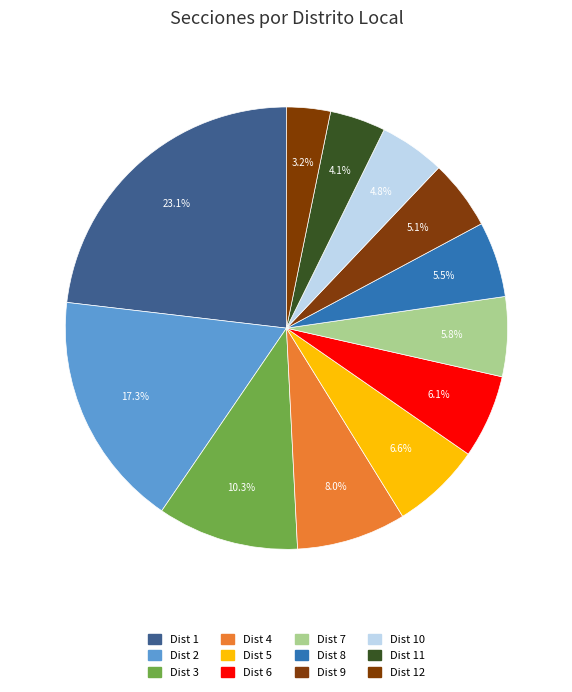

Count the number of slices in the pie.

12